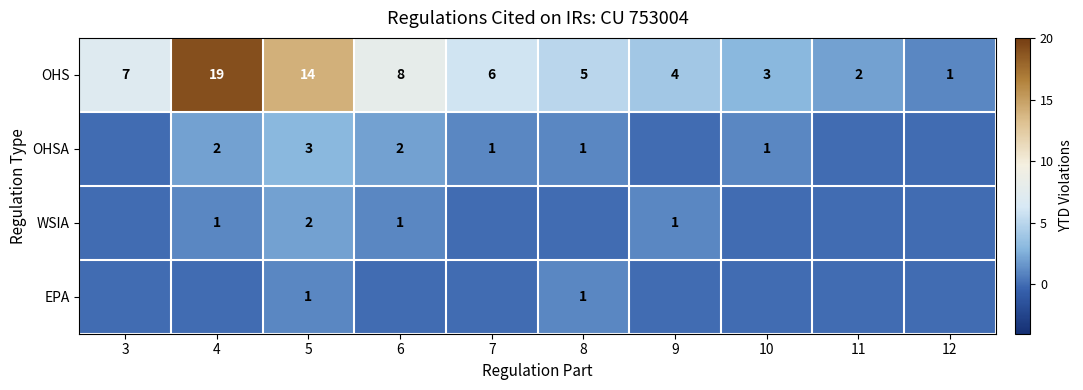

Which category has the lowest value in the OHS series?

12